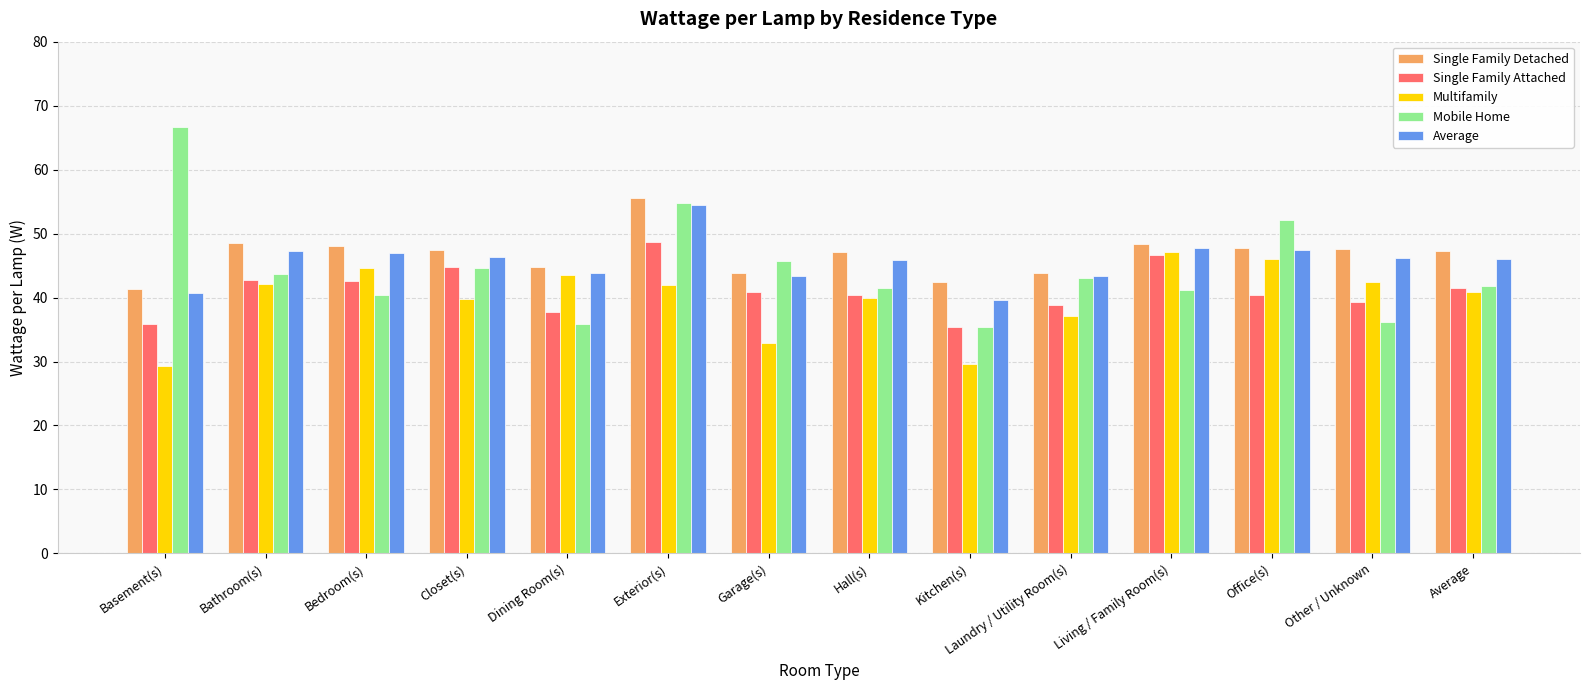

What is the difference between the second highest and second lowest values in the Single Family Detached series?

6.2